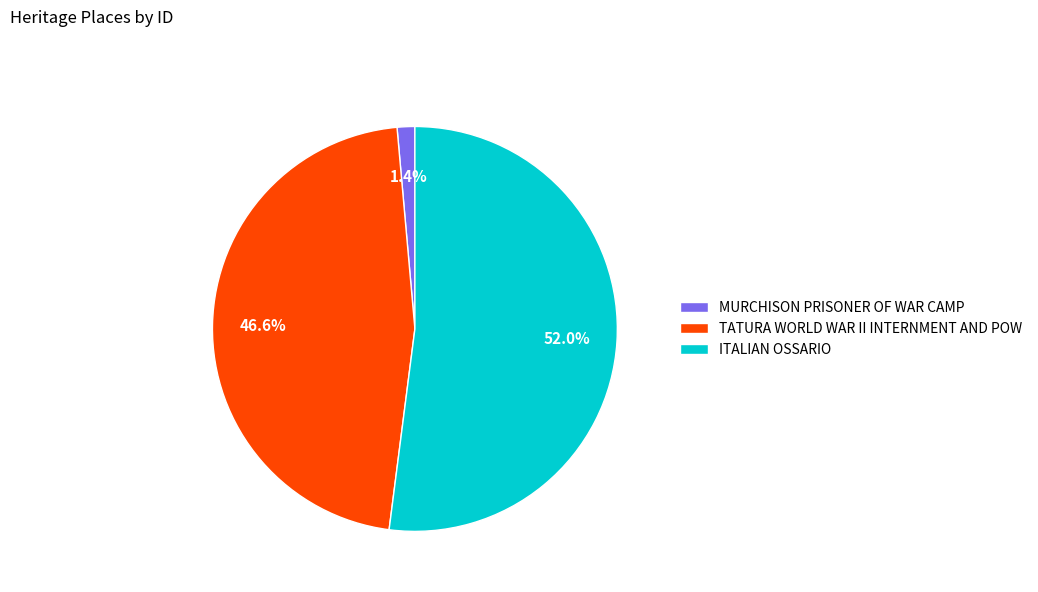

How many slices are in this pie chart?

3